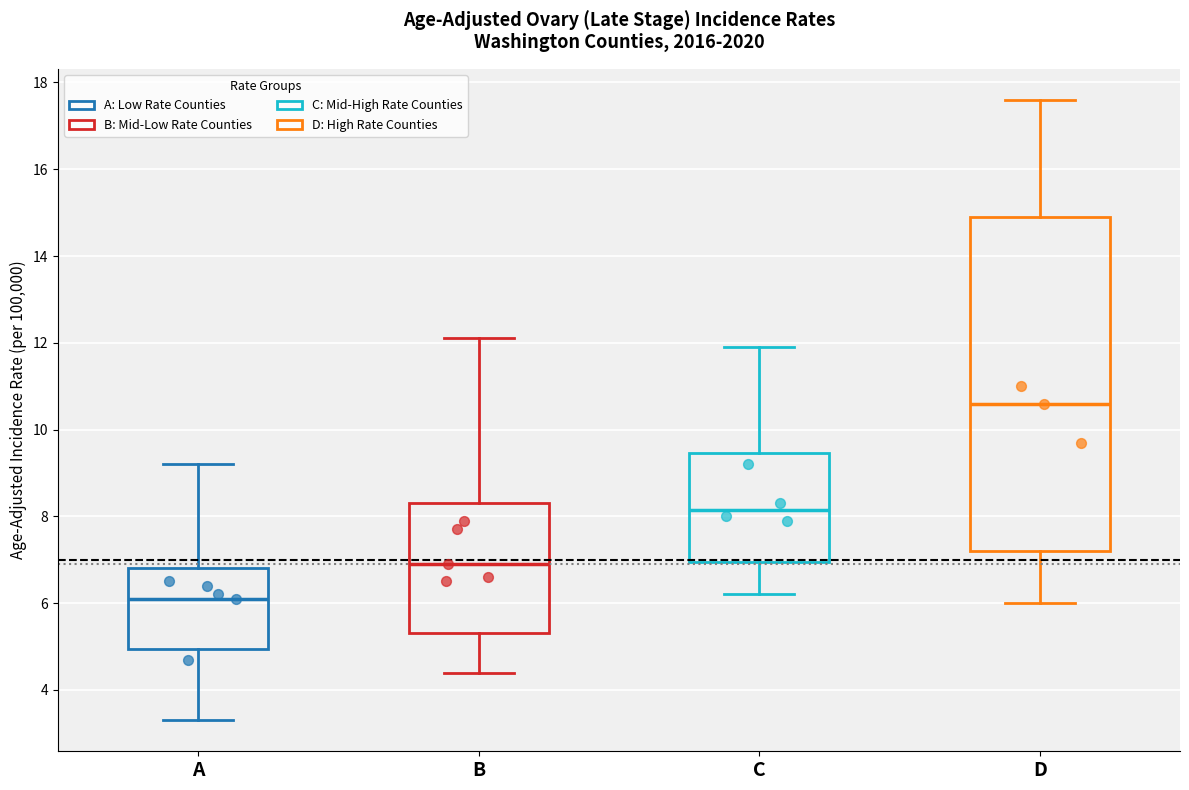

Where is the lower edge of the box for B on the y-axis? The values are not printed on the chart, so give them approximately, as read against the axis.

5.4